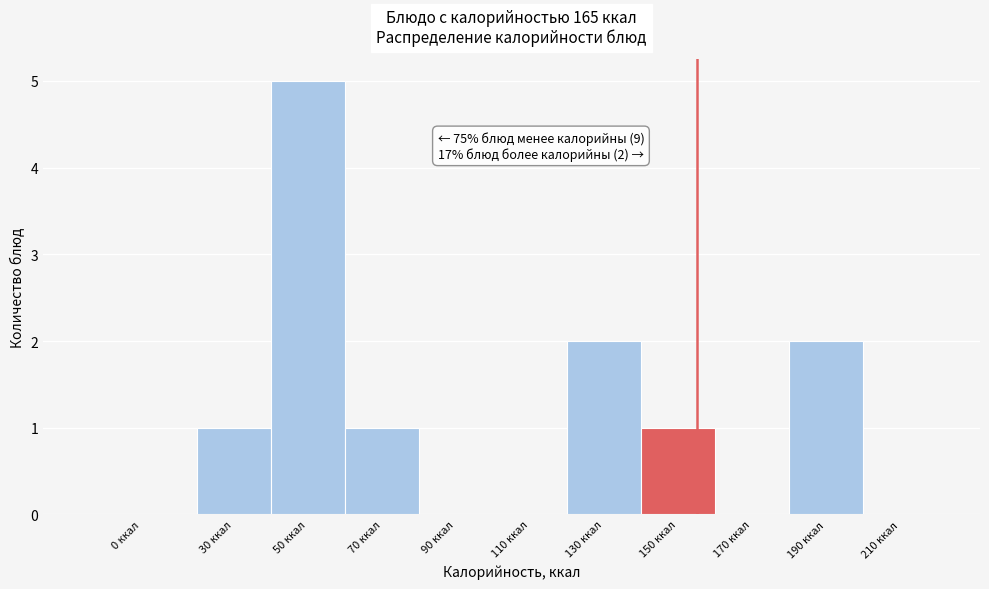

Reading right to left, transcribe all the data shown in this chart.

210 ккал=0	190 ккал=2	170 ккал=0	150 ккал=1	130 ккал=2	110 ккал=0	90 ккал=0	70 ккал=1	50 ккал=5	30 ккал=1	0 ккал=0